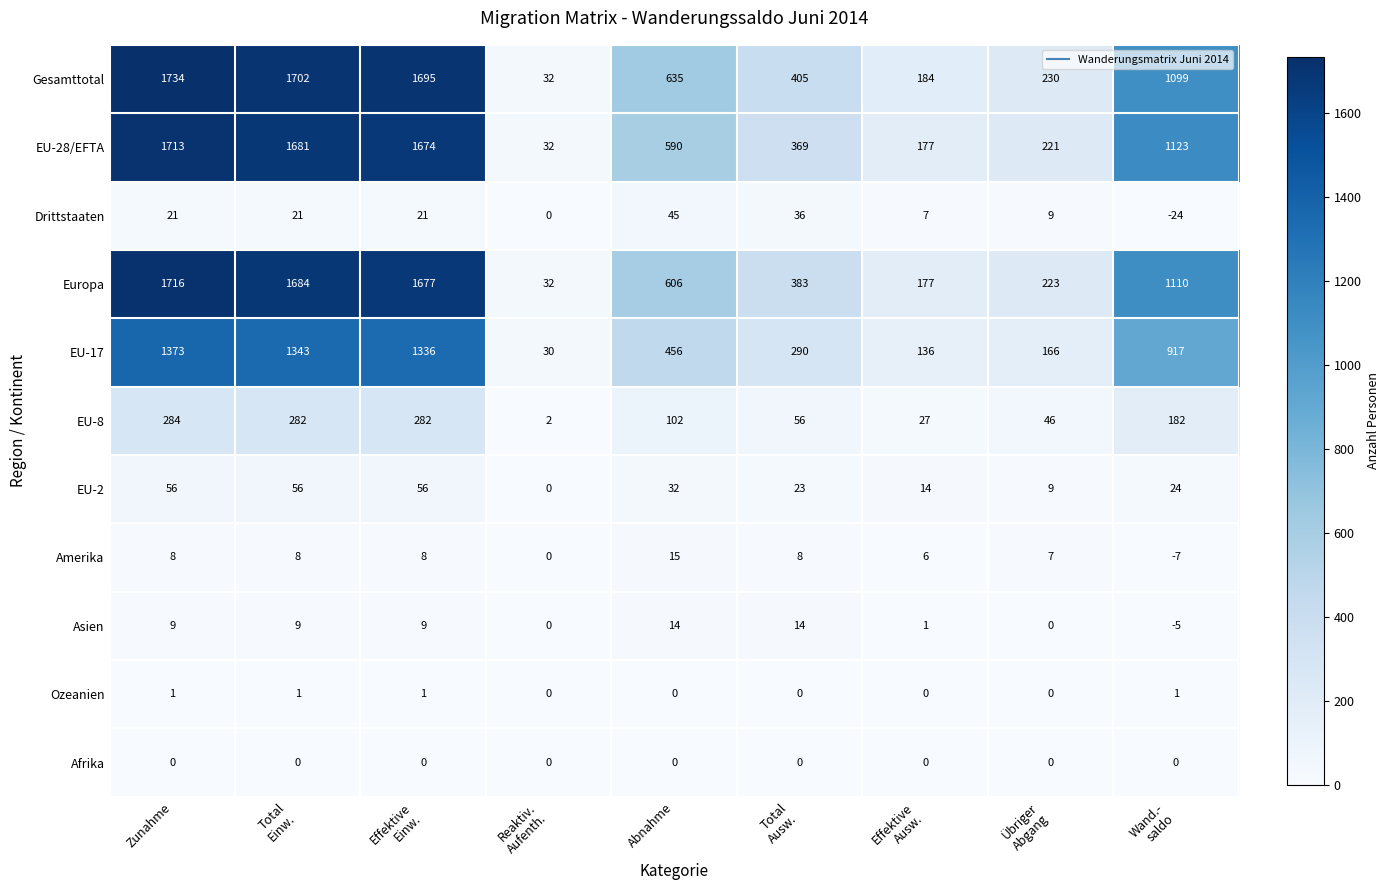

How many Ozeanien values are between 0 and 1?

9